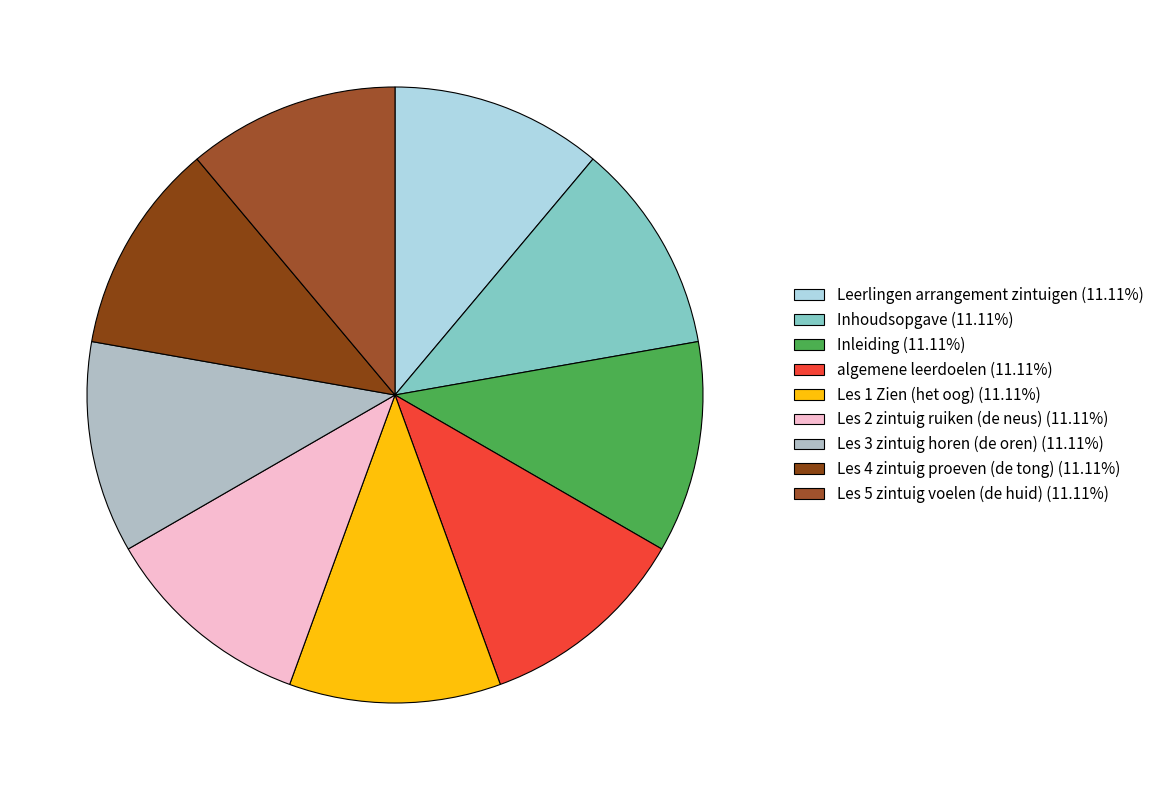

Which has a higher value, algemene leerdoelen or Les 2 zintuig ruiken (de neus)?

algemene leerdoelen